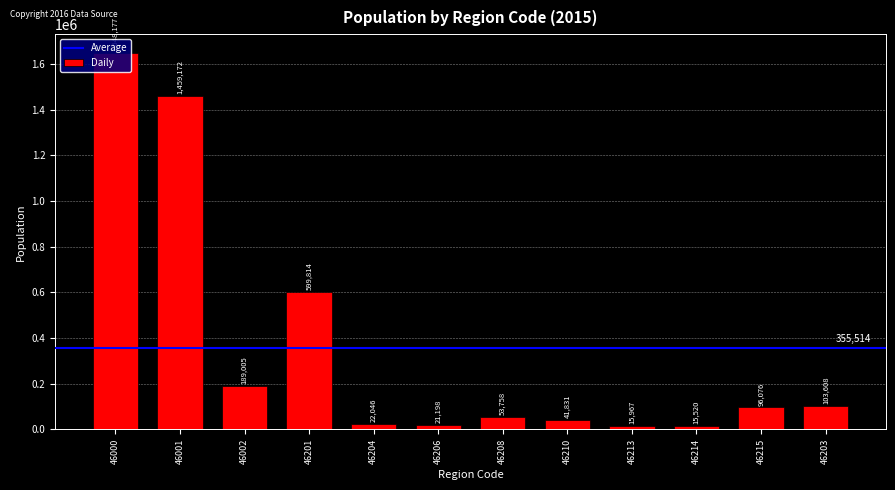

What is the label of the 12th bar from the left?

46203